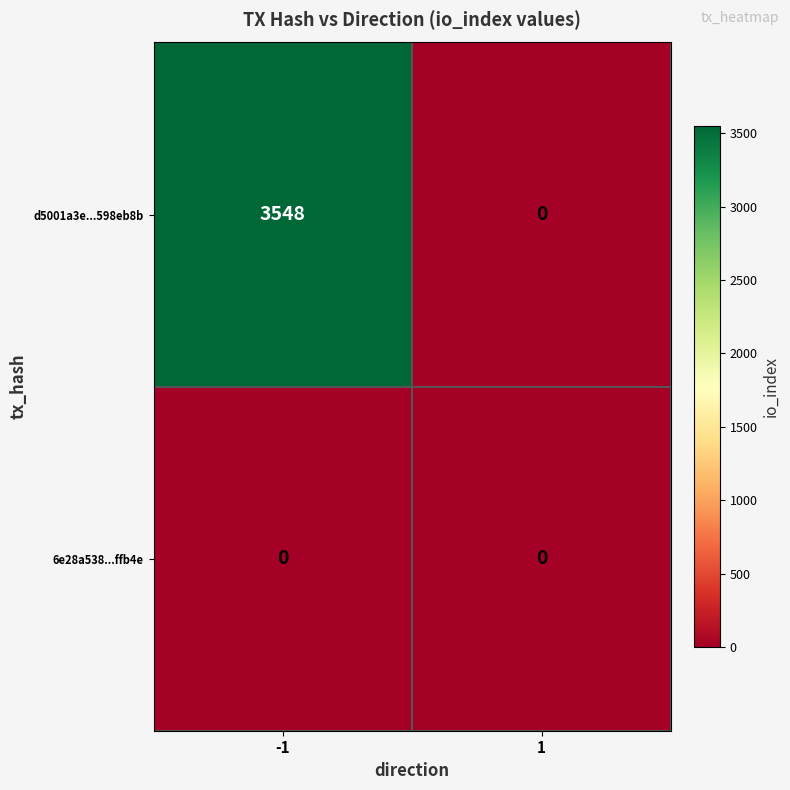

How many series are shown in this chart?

2